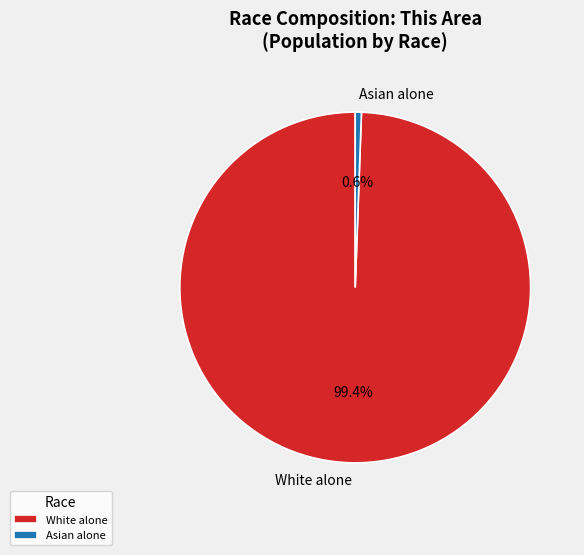

Which slice is the smallest?

Asian alone